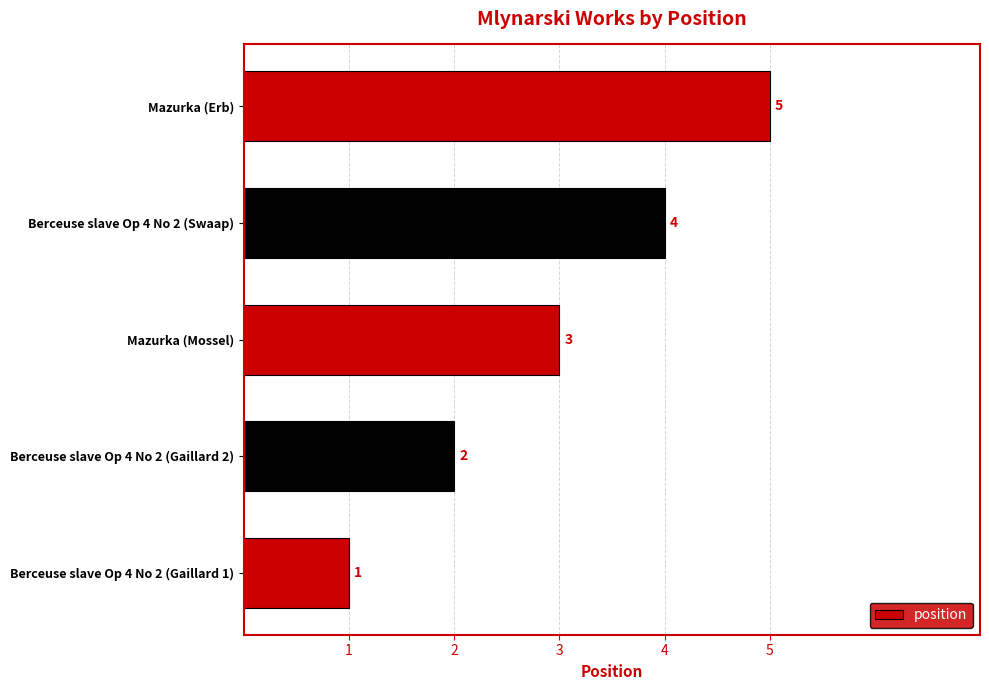

What is the difference between the second highest and minimum values?

3